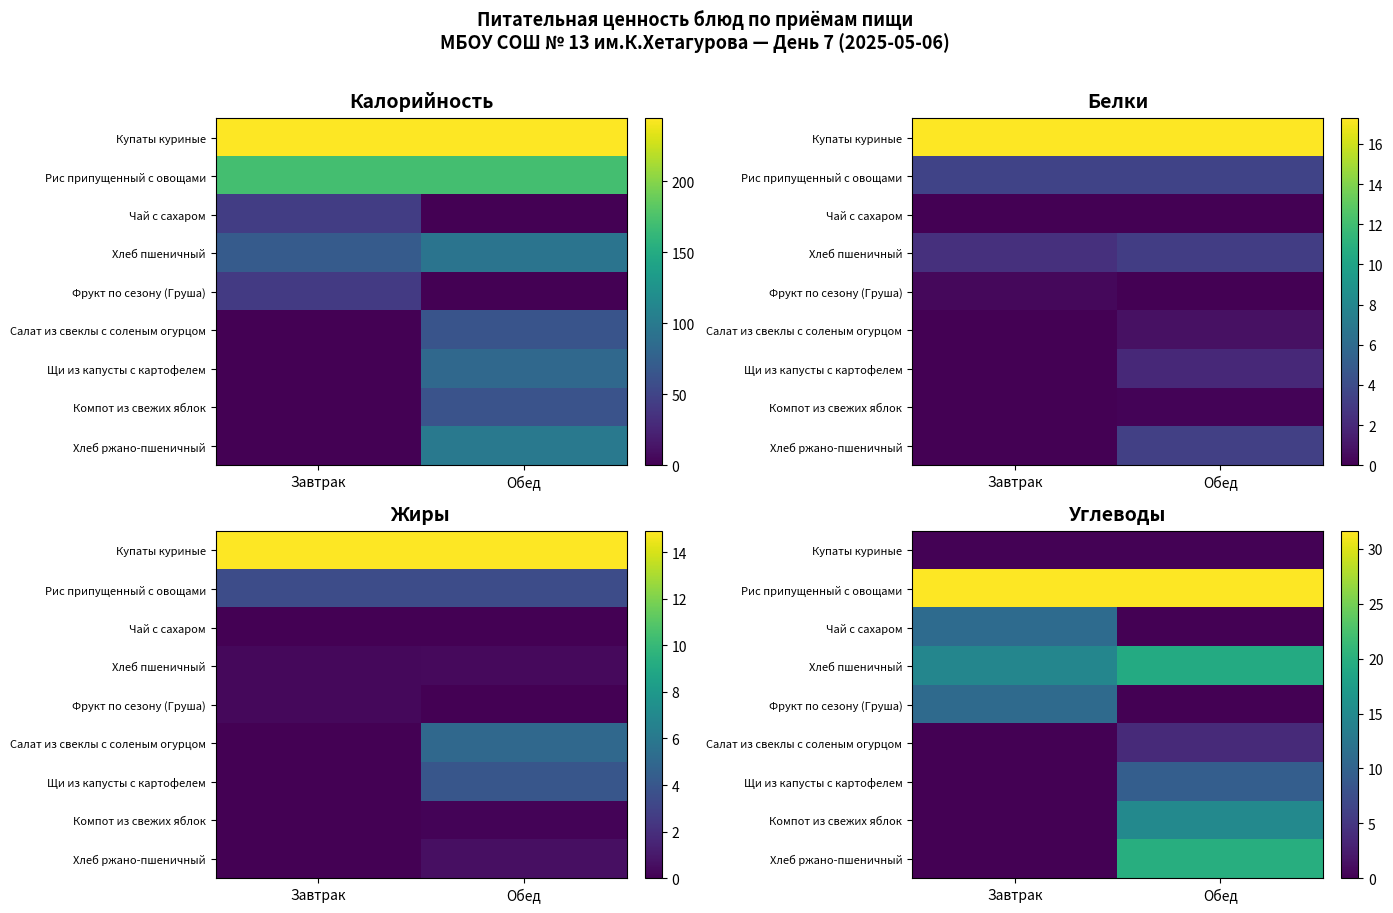

Is it true that Компот из свежих яблок equals 0.0 at Завтрак?

True